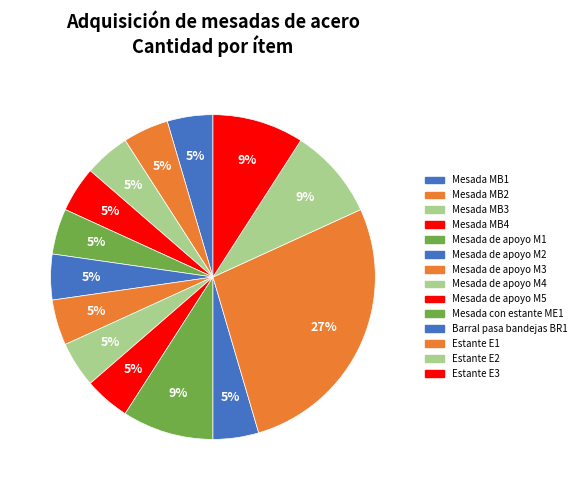

Count the number of slices in the pie.

14